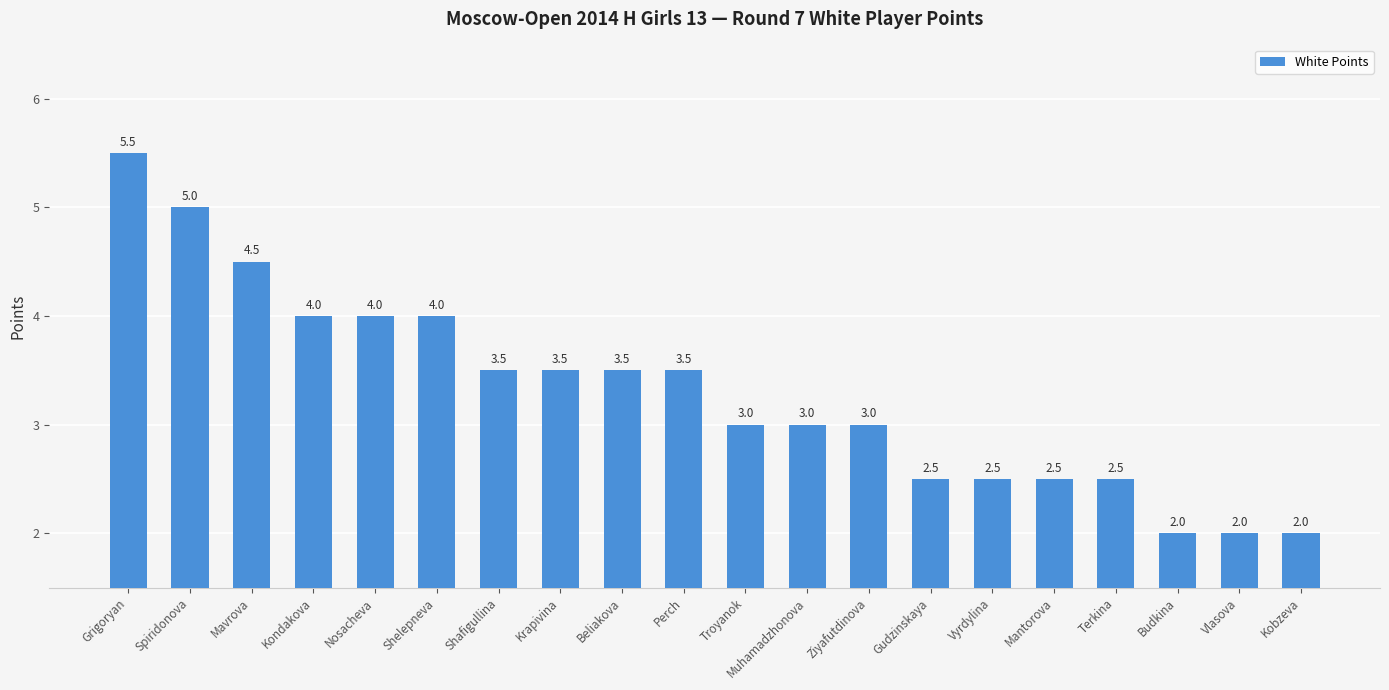

Where does the data first go above 3?

Grigoryan